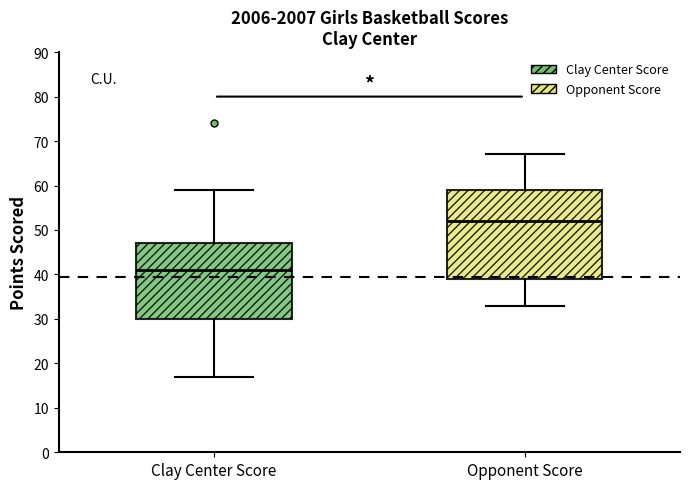

Reading left to right, transcribe this box plot: for each box, give where its median line is, the range the box spans, and where its two whiskers end, as read against the y-axis. The values are not printed on the chart, so give them approximately, as read against the axis.

Clay Center Score: median 41, box 30 to 47, whiskers 17 to 59
Opponent Score: median 52, box 39 to 59, whiskers 33 to 67